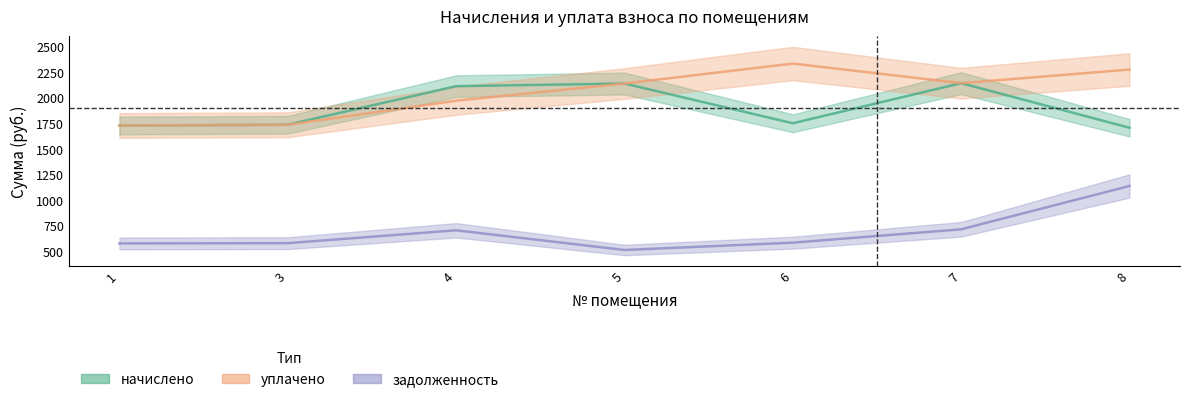

Reading left to right, list all the values displayed in this chart.

начислено: 1=1730.3	3=1737.7	4=2115.3	5=2140.9	6=1752.4	7=2144.6	8=1708.3
уплачено: 1=1730.3	3=1737.7	4=1973.1	5=2141.1	6=2336.5	7=2144.6	8=2277.8
задолженность: 1=576.8	3=579.2	4=705.1	5=512.5	6=584.1	7=714.9	8=1138.9